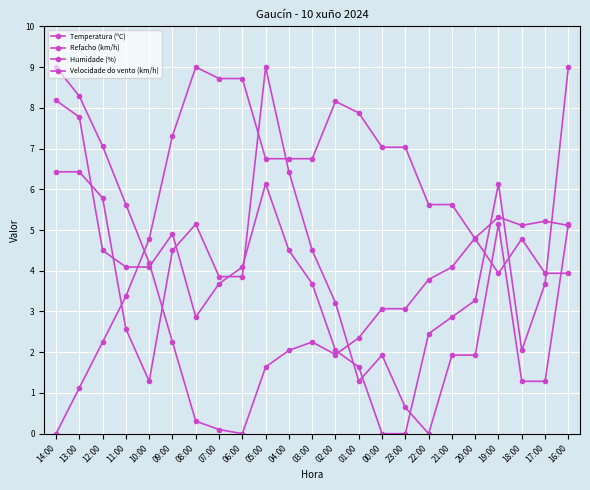

What is the value of the Humidade (%) point at the 14th from the left?

7.9